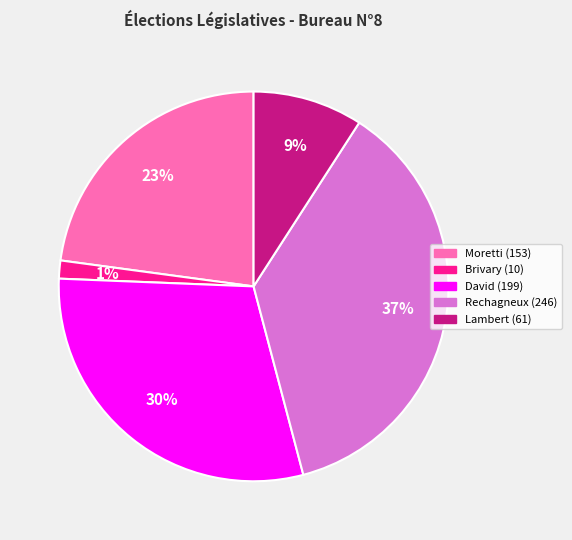

Is there a majority slice in this chart?

No